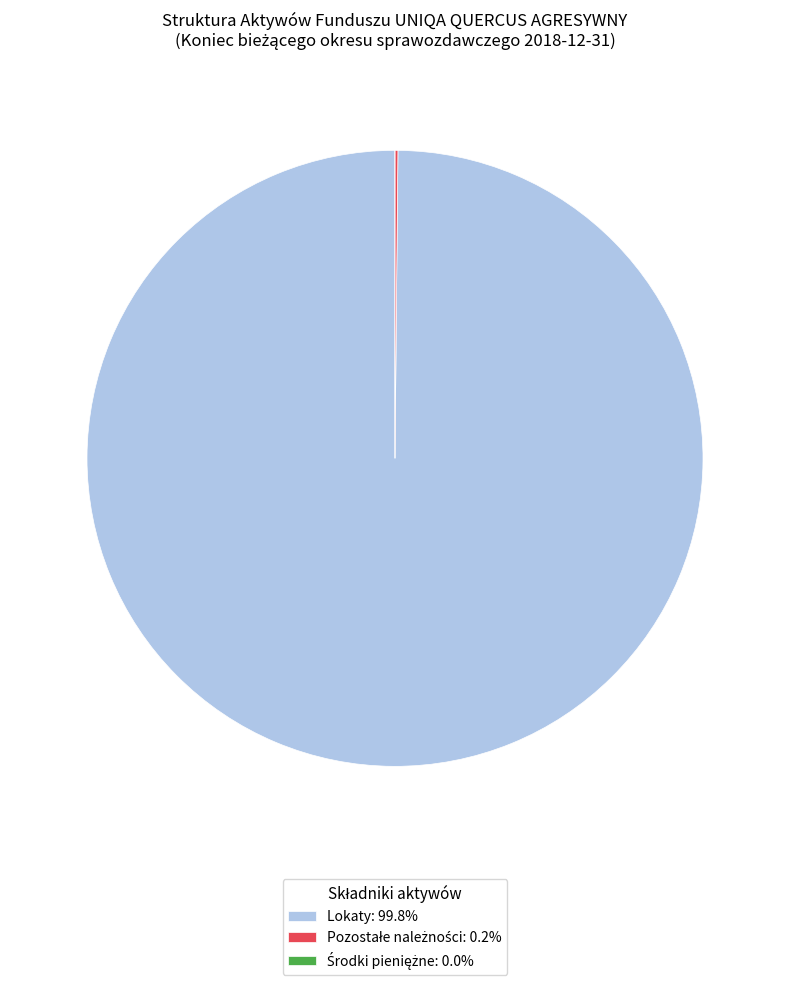

Is there a majority slice in this chart?

Yes